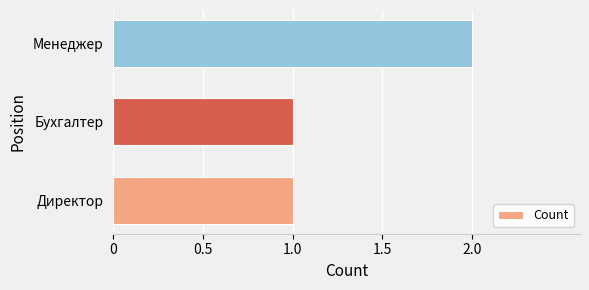

What is the ratio of the value at Бухгалтер to the value at Менеджер?

0.5